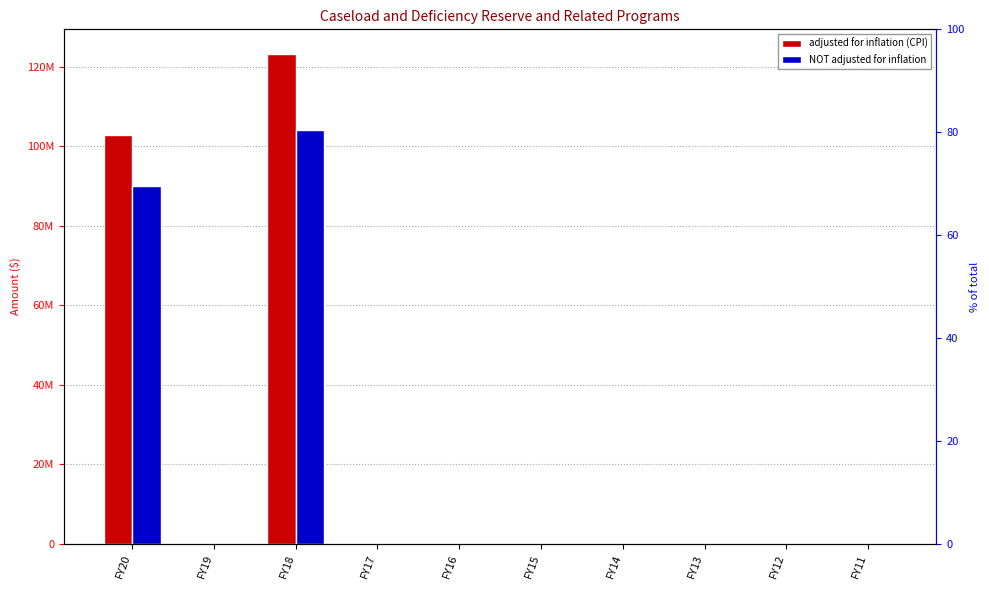

At FY20, list the series in order from largest to smallest.

adjusted for inflation (CPI), NOT adjusted for inflation